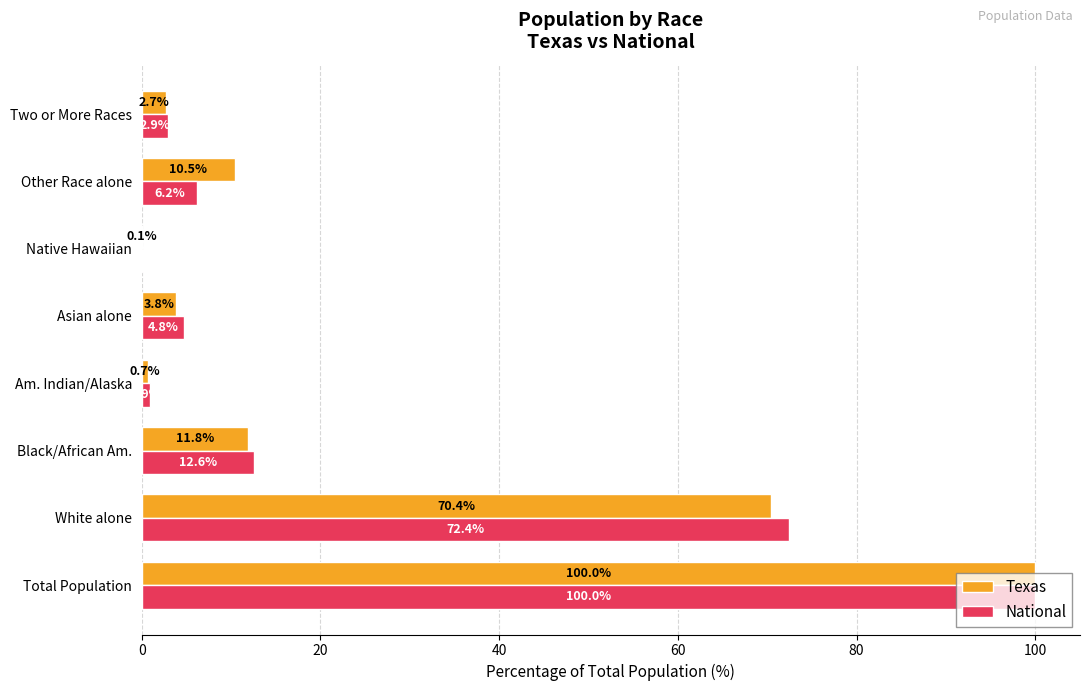

What is the sum of all Texas values?

200.0